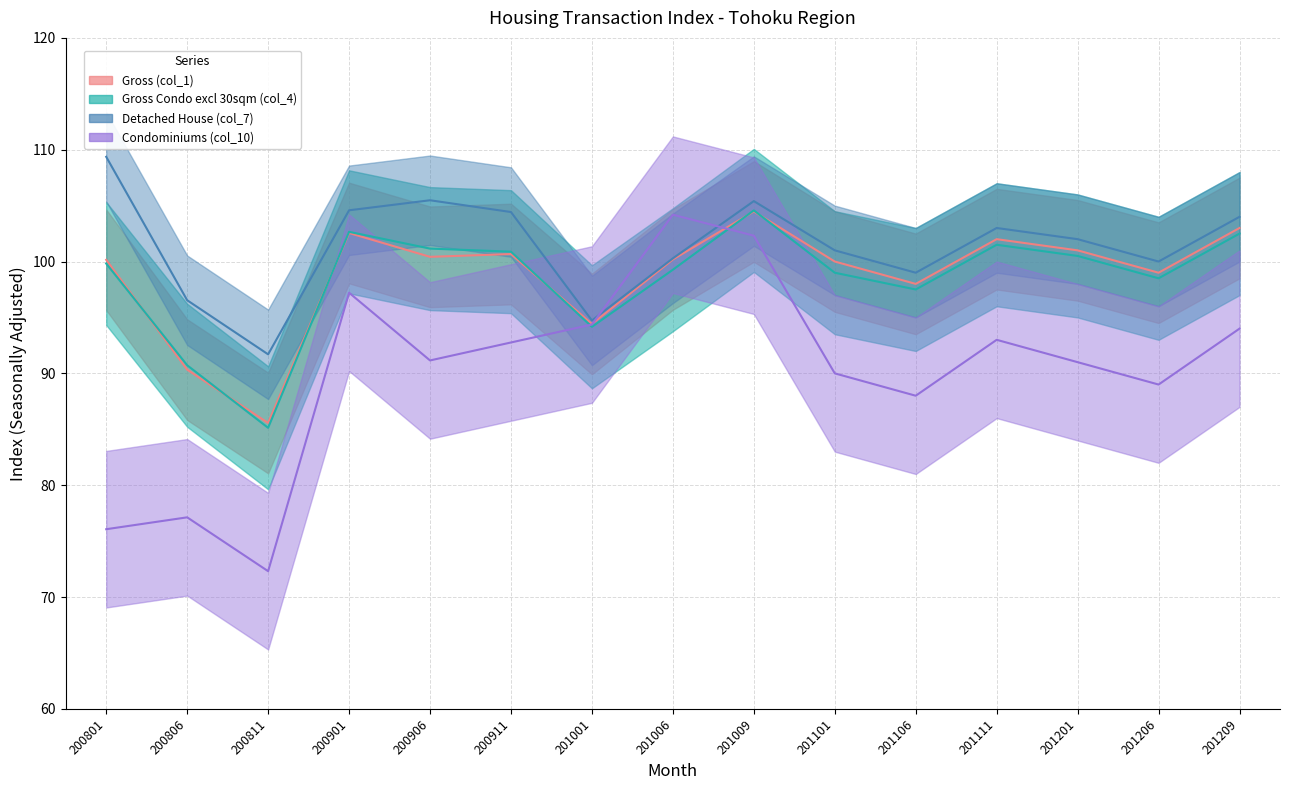

What is the difference between the highest and lowest values at 201201?

11.0